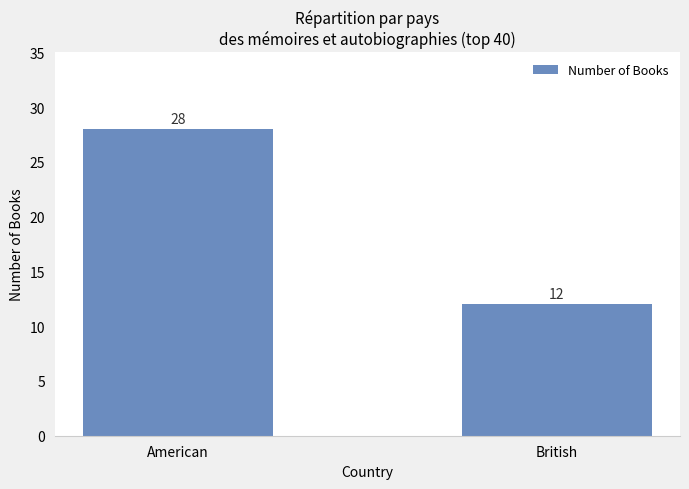

What is the average value?

20